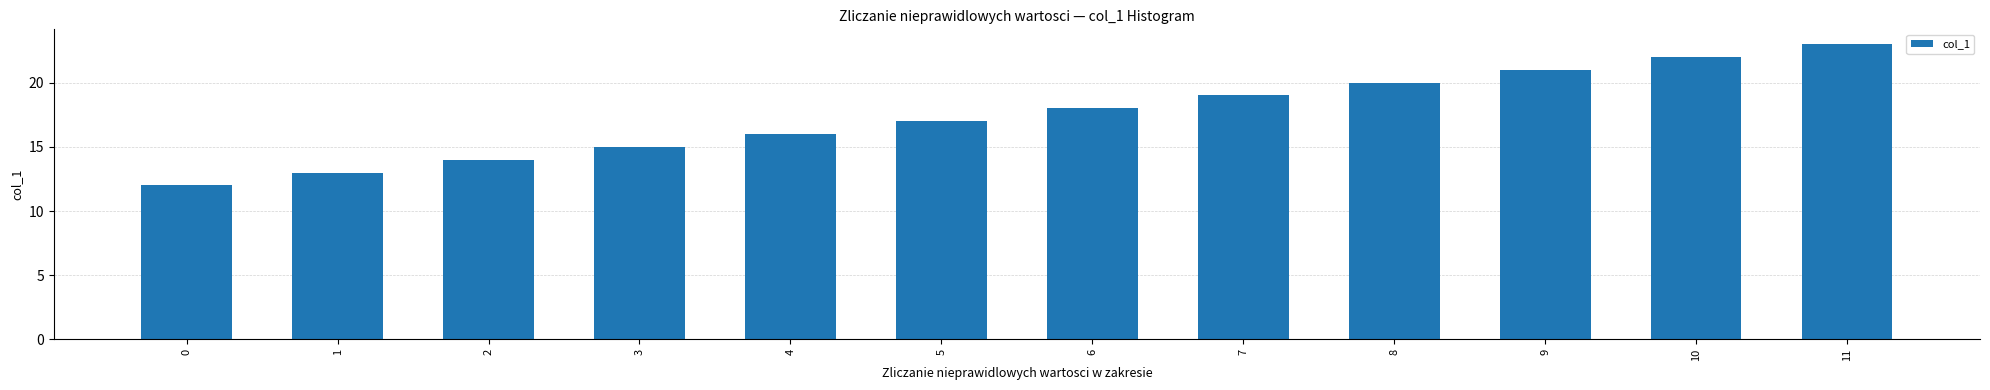

How many values are below 18?

6